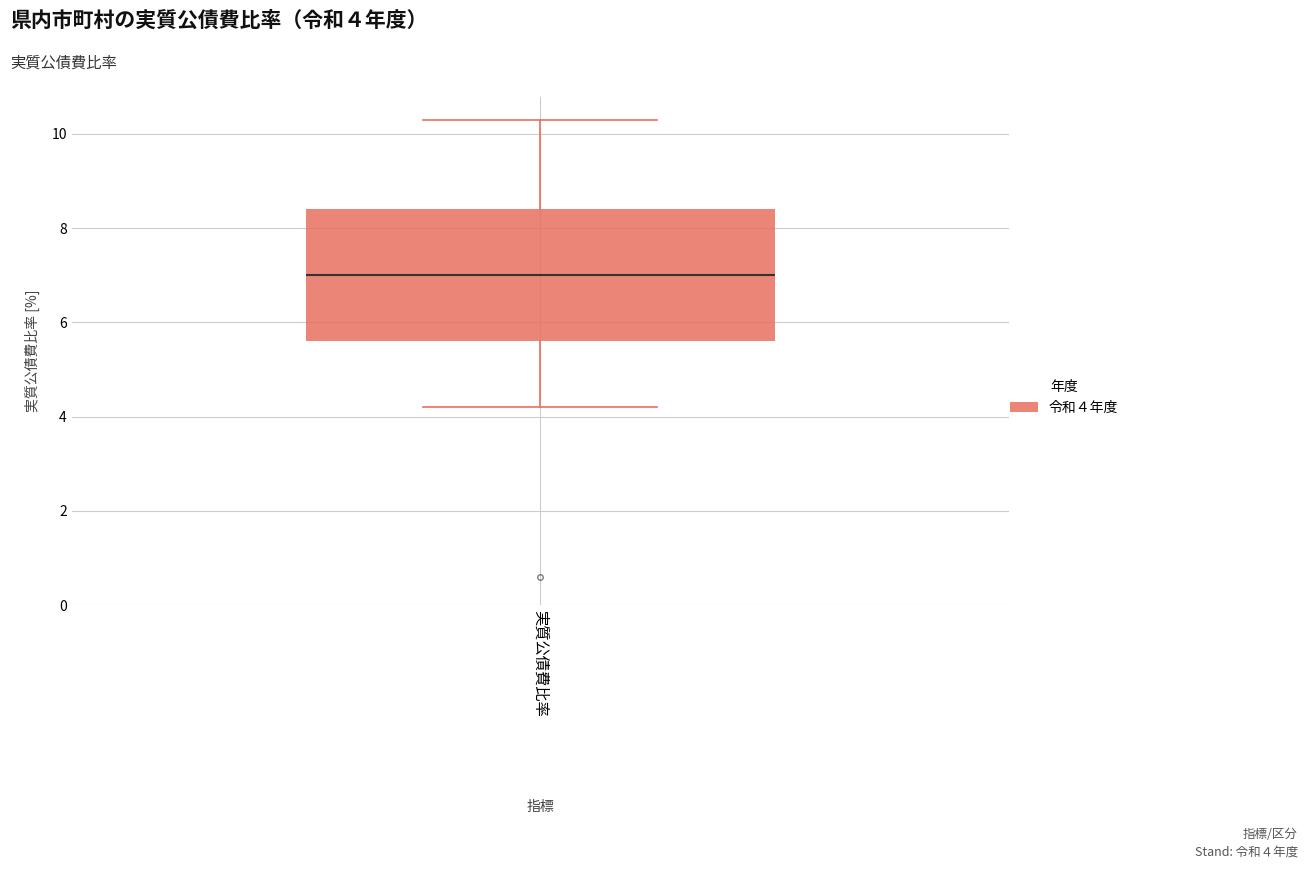

Read this box plot against the y-axis: the position of the median line, the range covered by the box, and the ends of both whiskers. The values are not printed on the chart, so give them approximately, as read against the axis.

median 7.0, box 5.6 to 8.4, whiskers 4.2 to 10.4